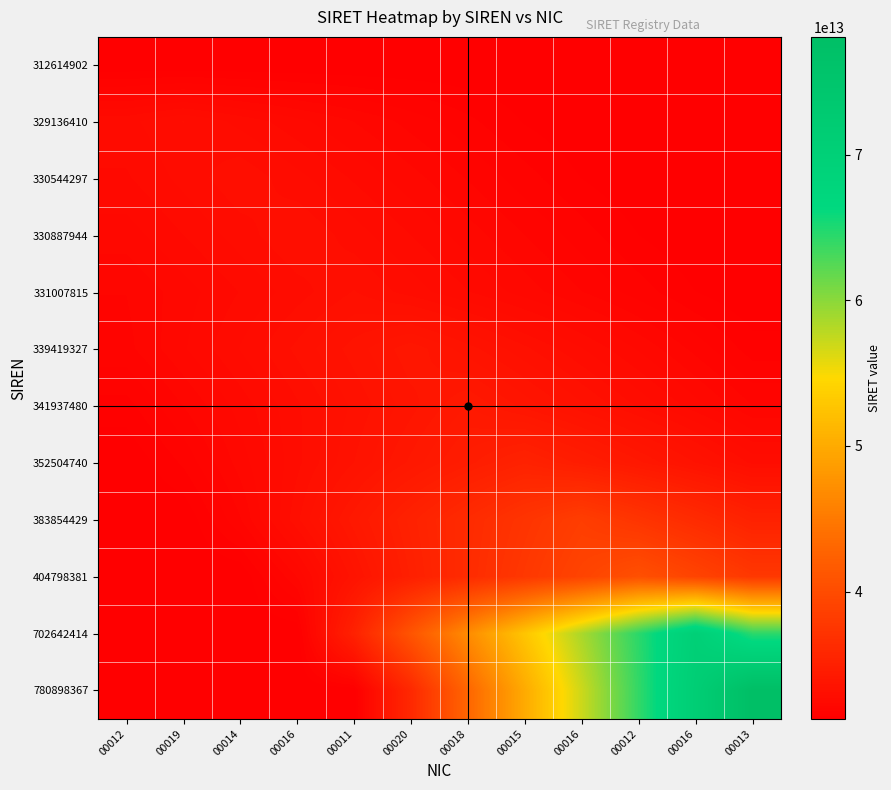

Which series has the largest total across all categories?

702642414